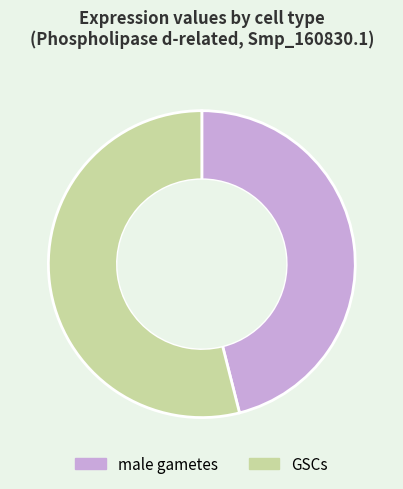

Rank the categories by value from lowest to highest.

male gametes, GSCs